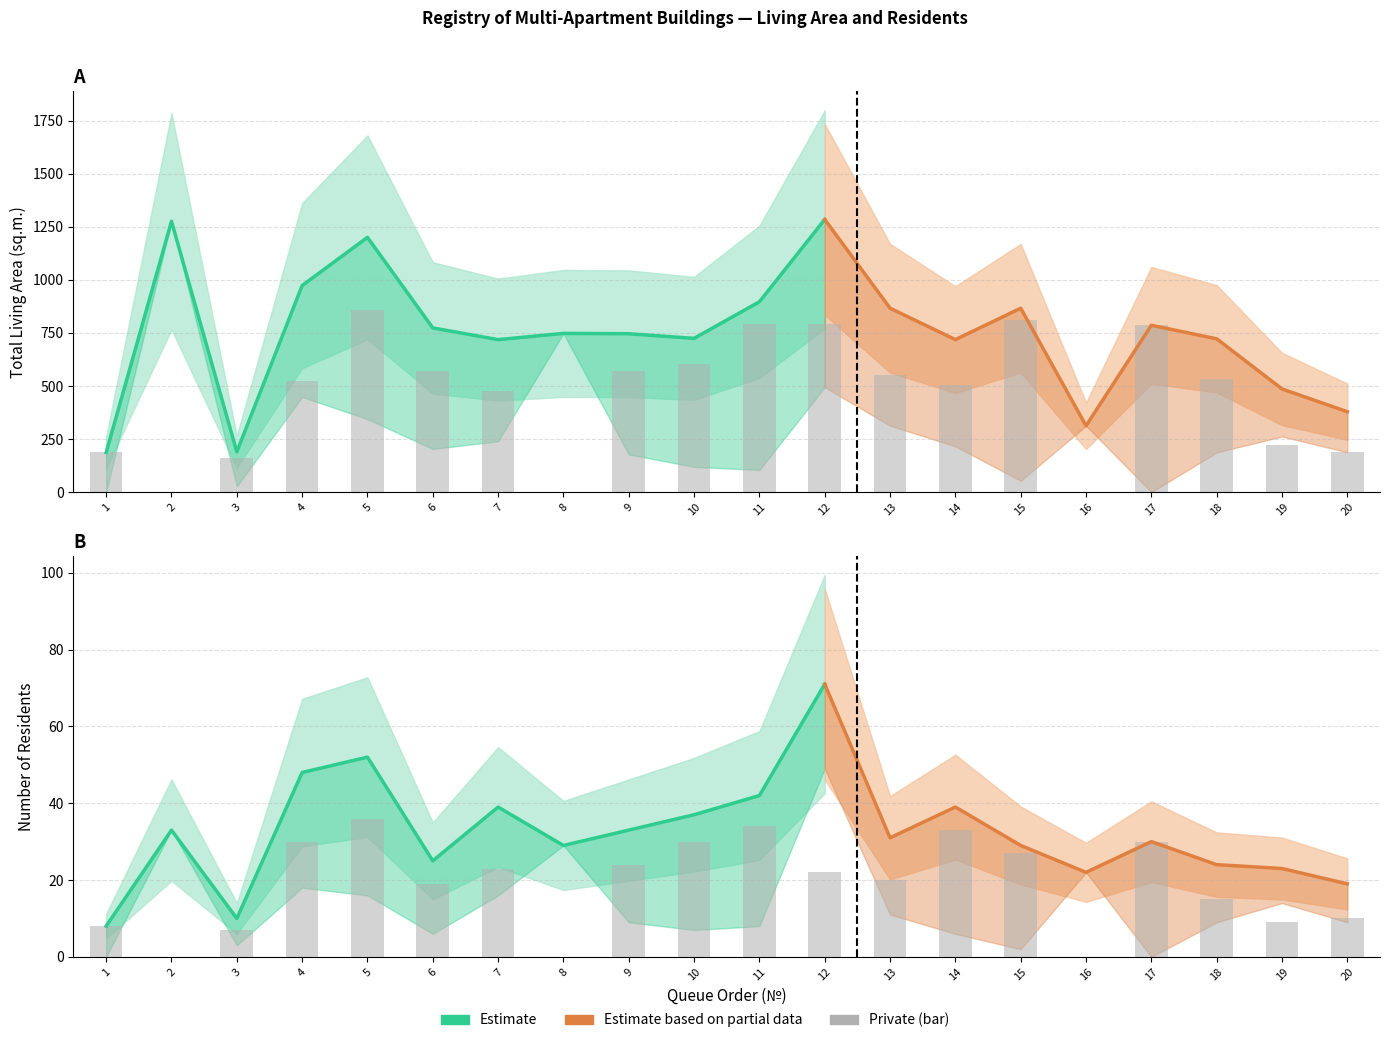

What is the difference between the maximum and minimum values in the private_area series?

856.3